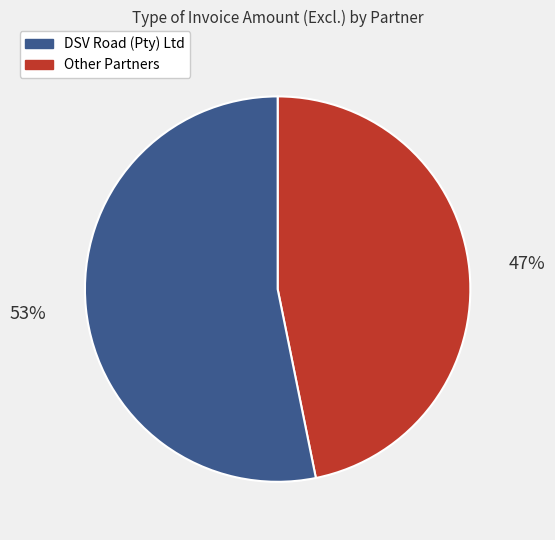

To the nearest percent, what is the difference between the largest and smallest slice percentages?

6%